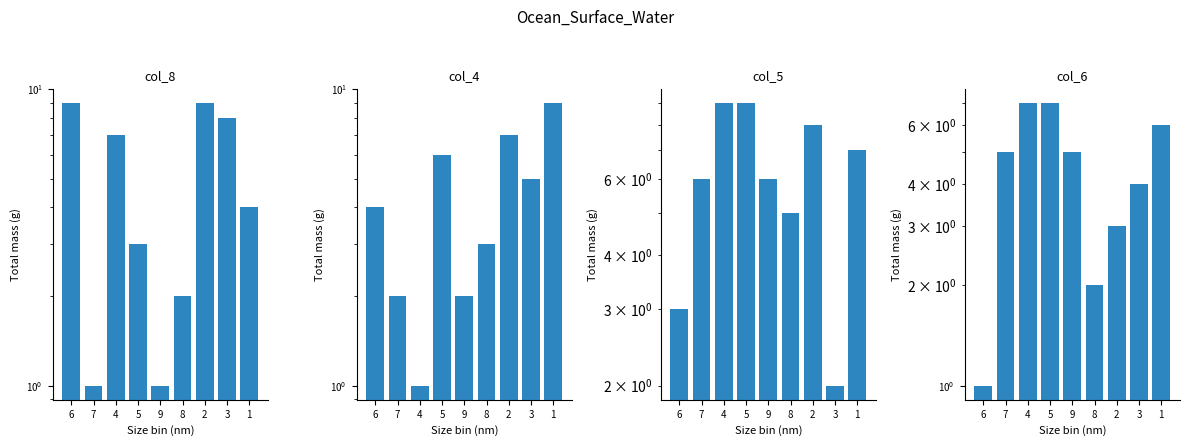

Is it true that col_4 equals 5 at 3?

True